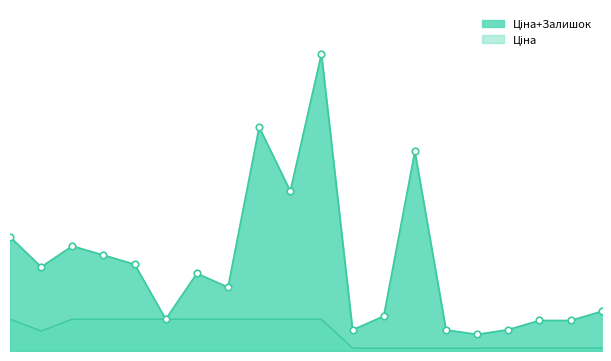

At how many categories does at least one series exceed 79?

9